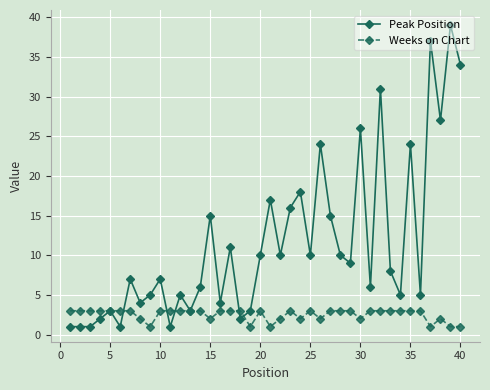

Rank the series by their maximum value, from highest to lowest.

Peak Position, Weeks on Chart